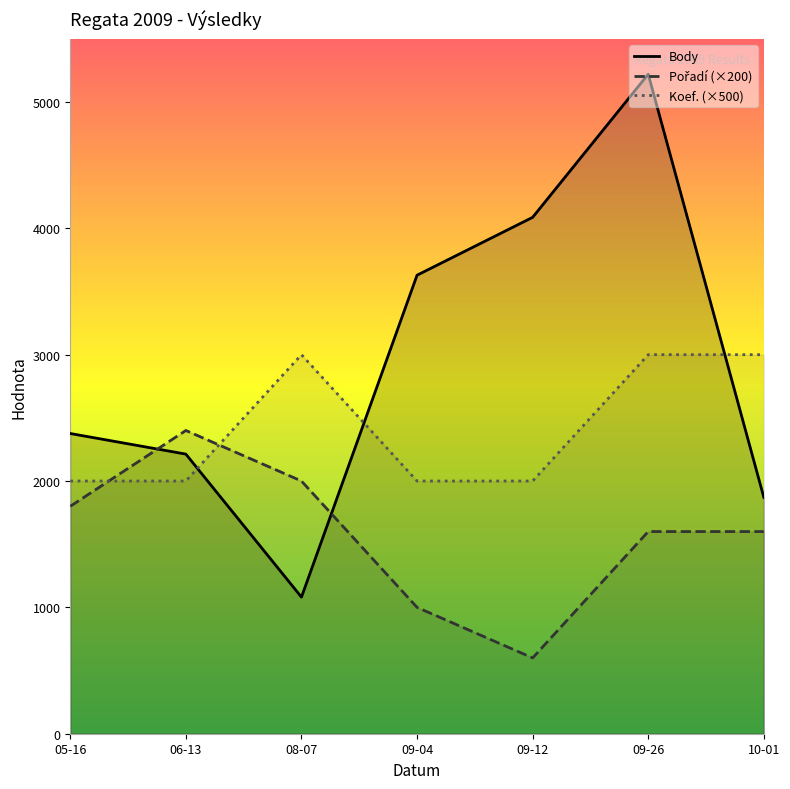

At which category does the chart reach its minimum across all series?

09-12